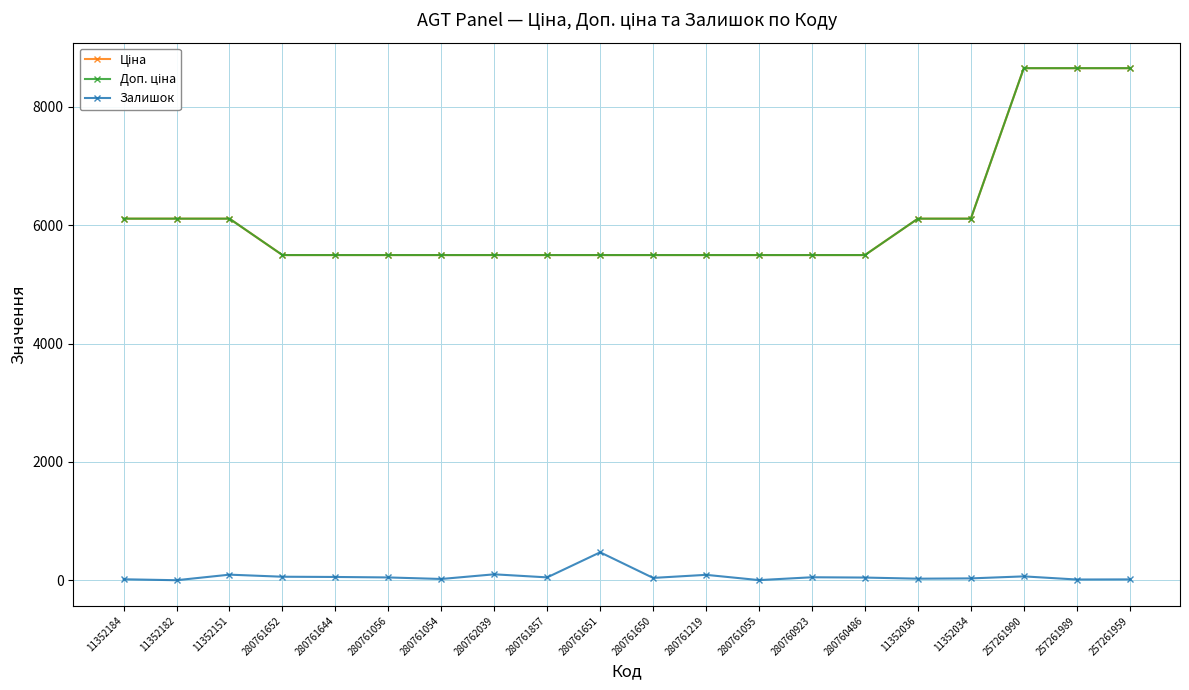

The Ціна series shows 3655.5 at 11352034. True or false?

False